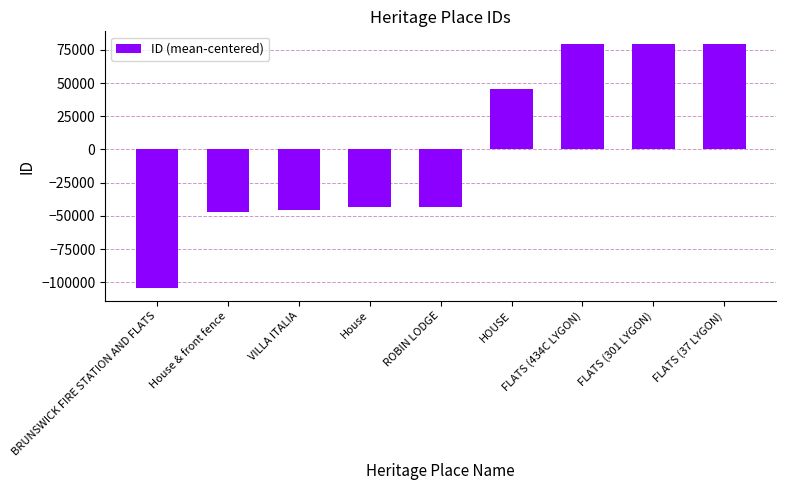

What is the label of the 8th bar from the right?

House & front fence